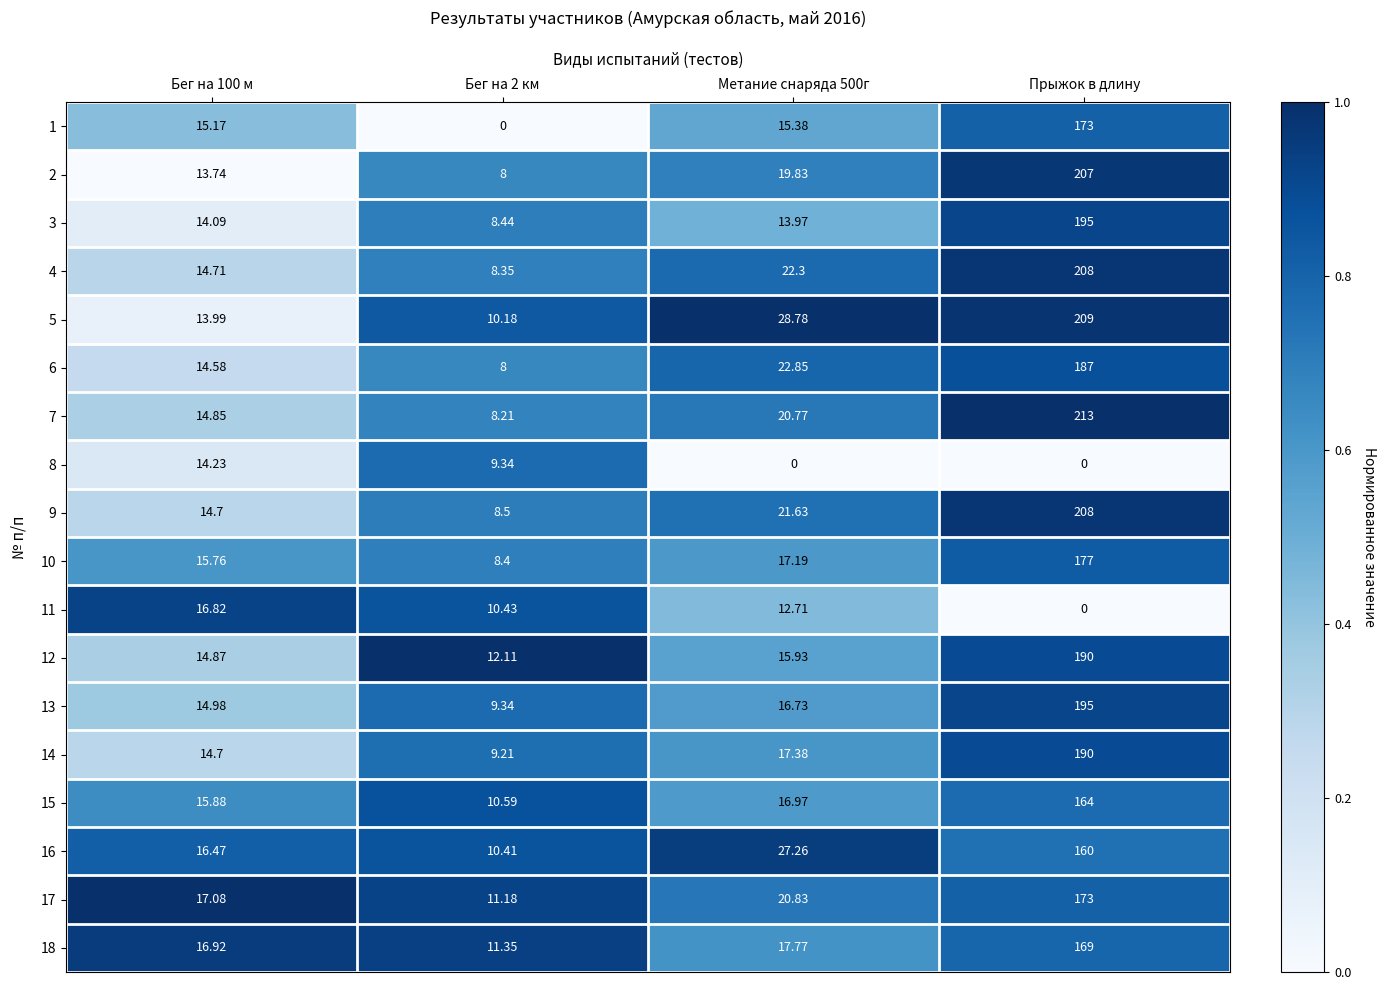

At which category is the sum across all series the highest?

Прыжок в длину